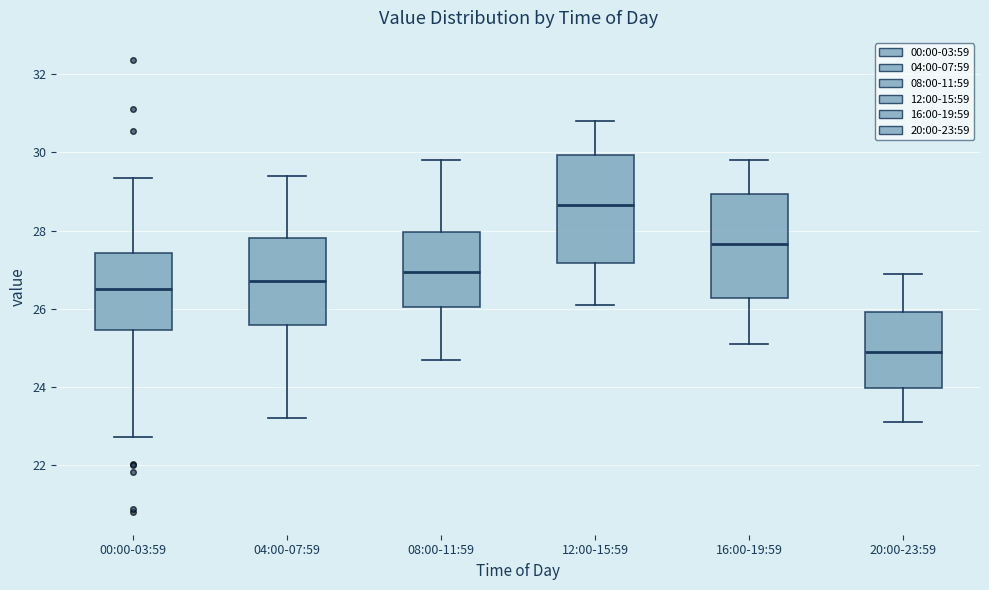

Reading left to right, transcribe this box plot: for each box, give where its median line is, the range the box spans, and where its two whiskers end, as read against the y-axis. The values are not printed on the chart, so give them approximately, as read against the axis.

00:00-03:59: median 26.6, box 25.4 to 27.4, whiskers 22.8 to 29.4
04:00-07:59: median 26.8, box 25.6 to 27.8, whiskers 23.2 to 29.4
08:00-11:59: median 27.0, box 26.0 to 28.0, whiskers 24.8 to 29.8
12:00-15:59: median 28.6, box 27.2 to 30.0, whiskers 26.2 to 30.8
16:00-19:59: median 27.6, box 26.2 to 29.0, whiskers 25.2 to 29.8
20:00-23:59: median 25.0, box 24.0 to 26.0, whiskers 23.2 to 27.0